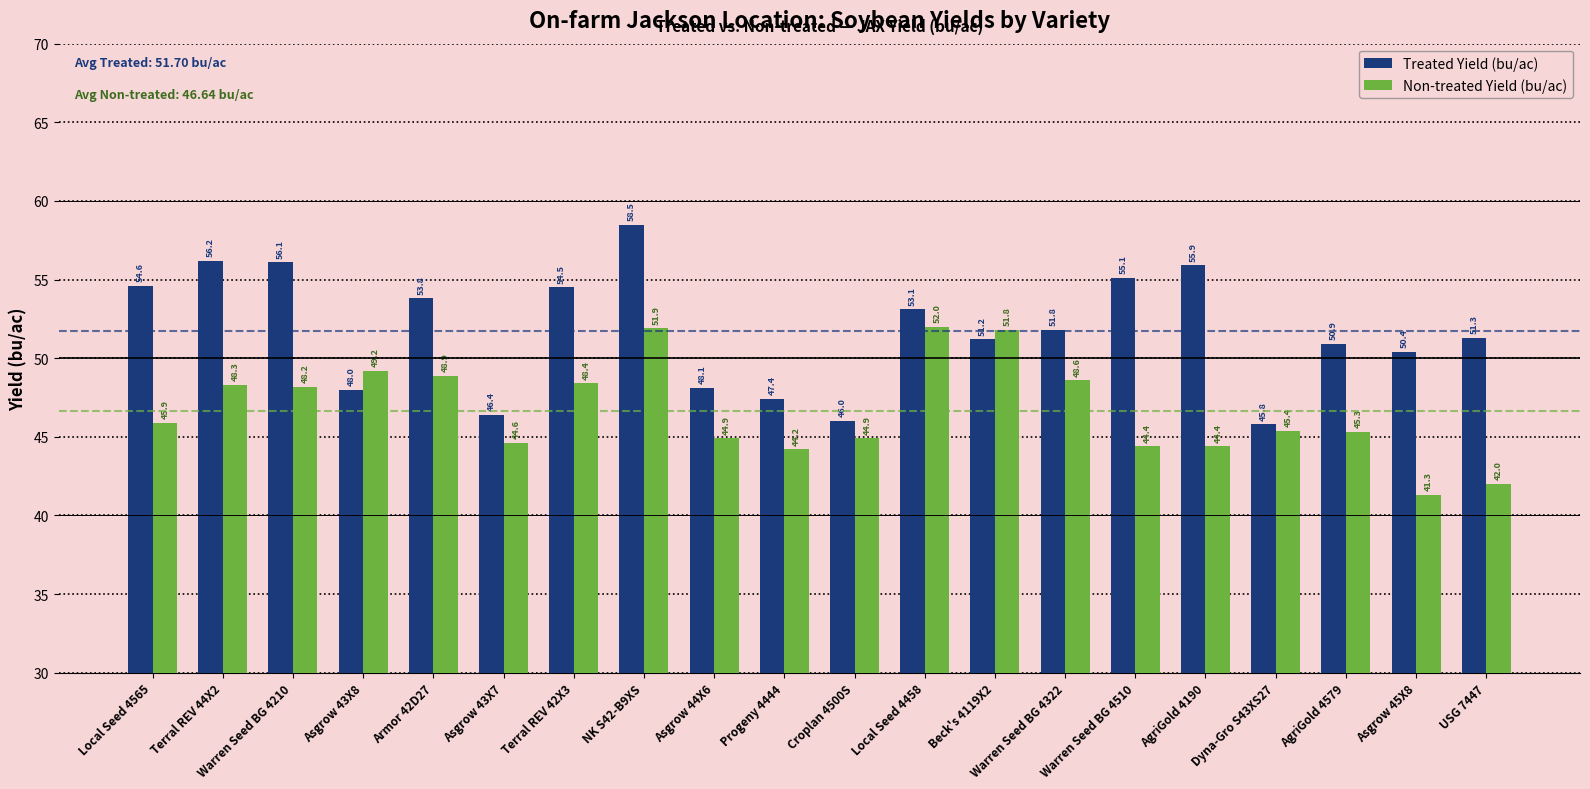

Reading left to right, what are all the values shown in this chart?

Treated Yield (bu/ac): 54.6	56.2	56.1	48.0	53.8	46.4	54.5	58.5	48.1	47.4	46.0	53.1	51.2	51.8	55.1	55.9	45.8	50.9	50.4	51.3
Non-treated Yield (bu/ac): 45.9	48.3	48.2	49.2	48.9	44.6	48.4	51.9	44.9	44.2	44.9	52.0	51.8	48.6	44.4	44.4	45.4	45.3	41.3	42.0